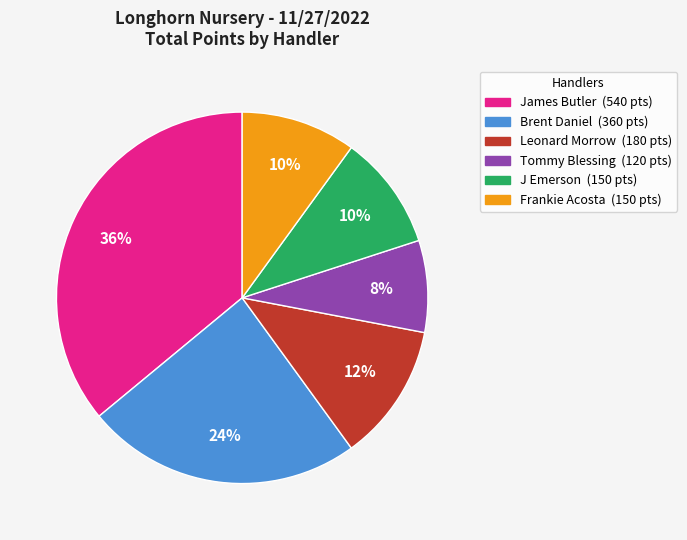

Count the number of slices in the pie.

6